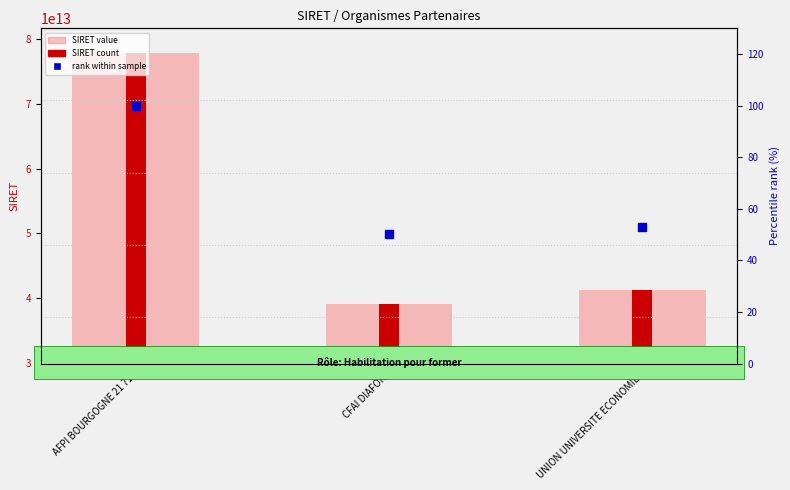

What are all the series names shown in the legend?

SIRET (value), SIRET (count), rank within sample